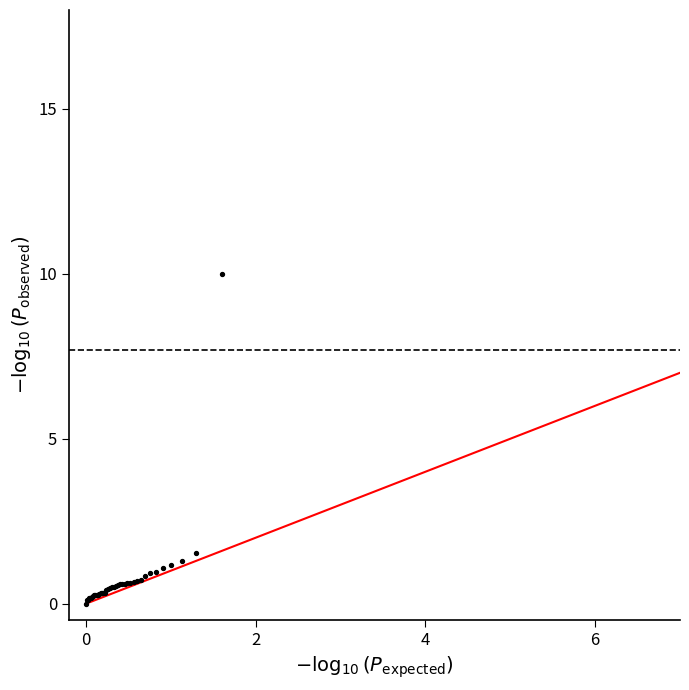

What Y value in the scatter plot is closest to 5?

1.5